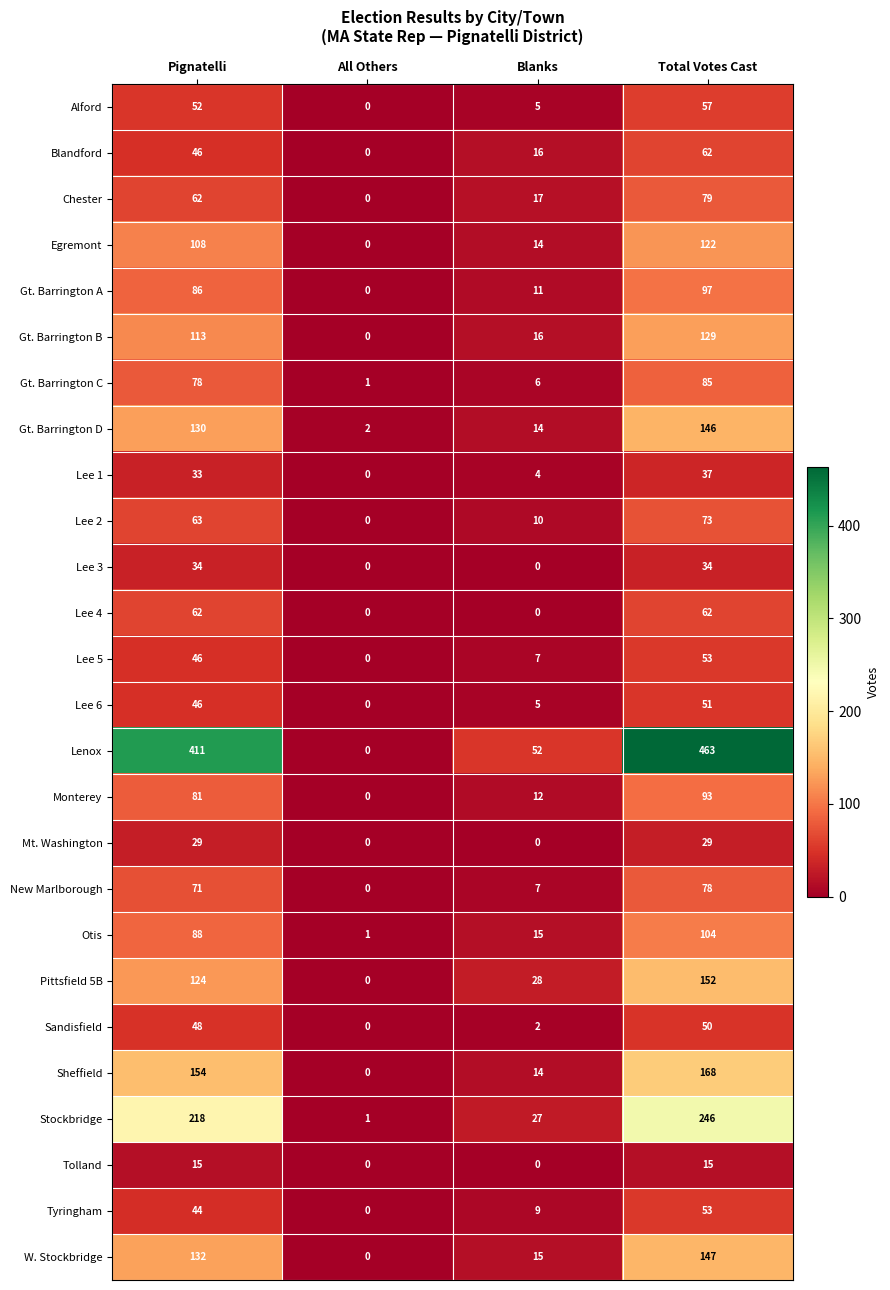

The Stockbridge series shows 1 at All Others. True or false?

True